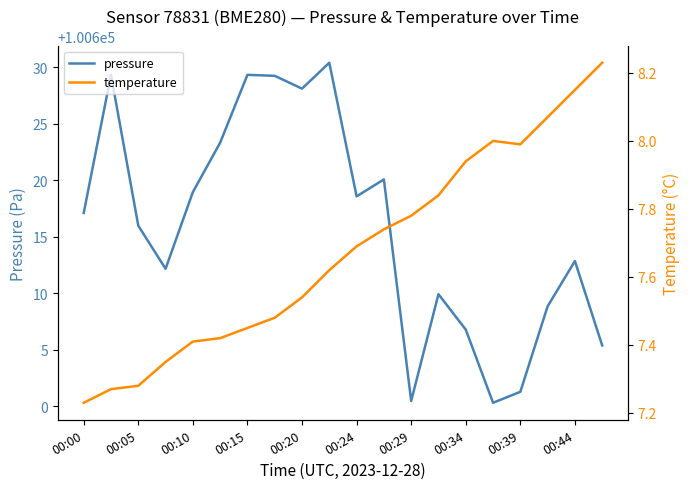

The pressure series shows 169621.1 at 00:20. True or false?

False